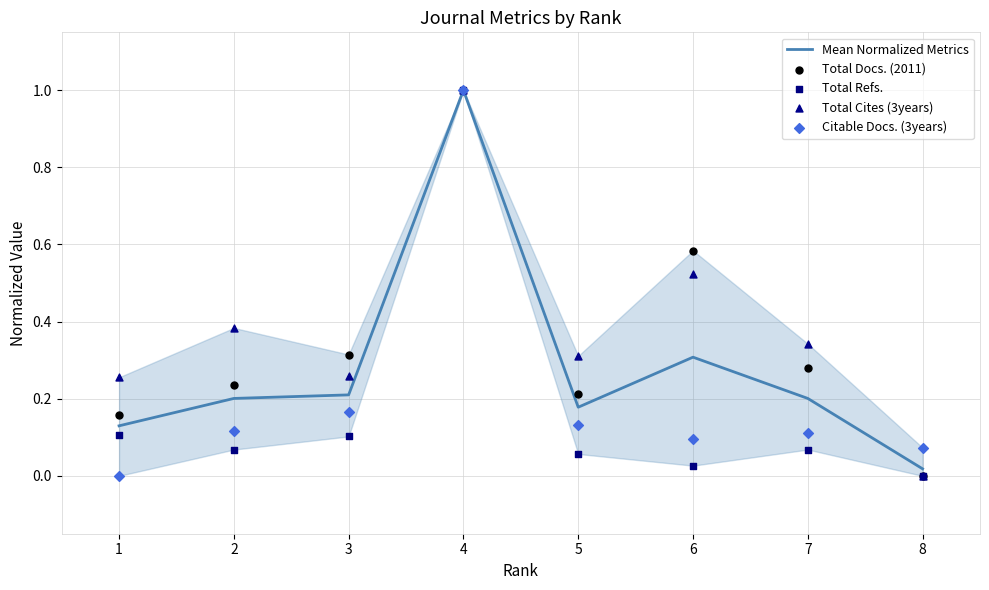

Which series reaches the minimum Y coordinate?

Total Docs. (2011)